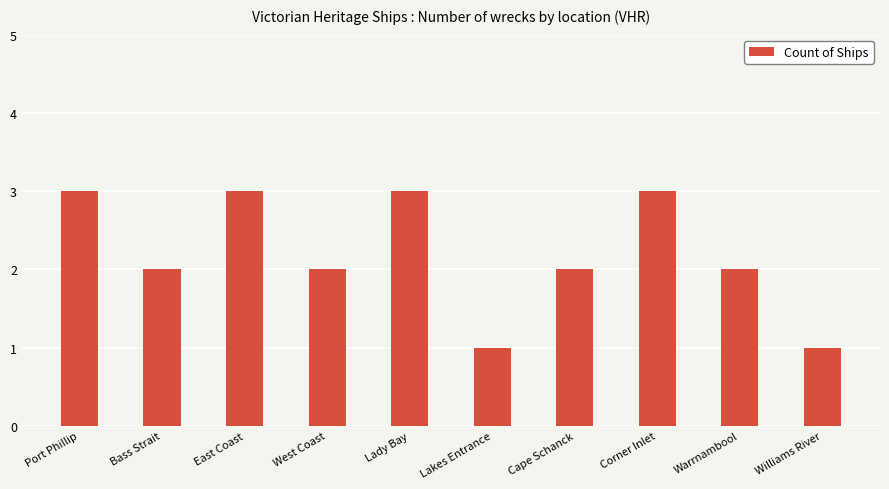

Does the chart contain any negative values?

No